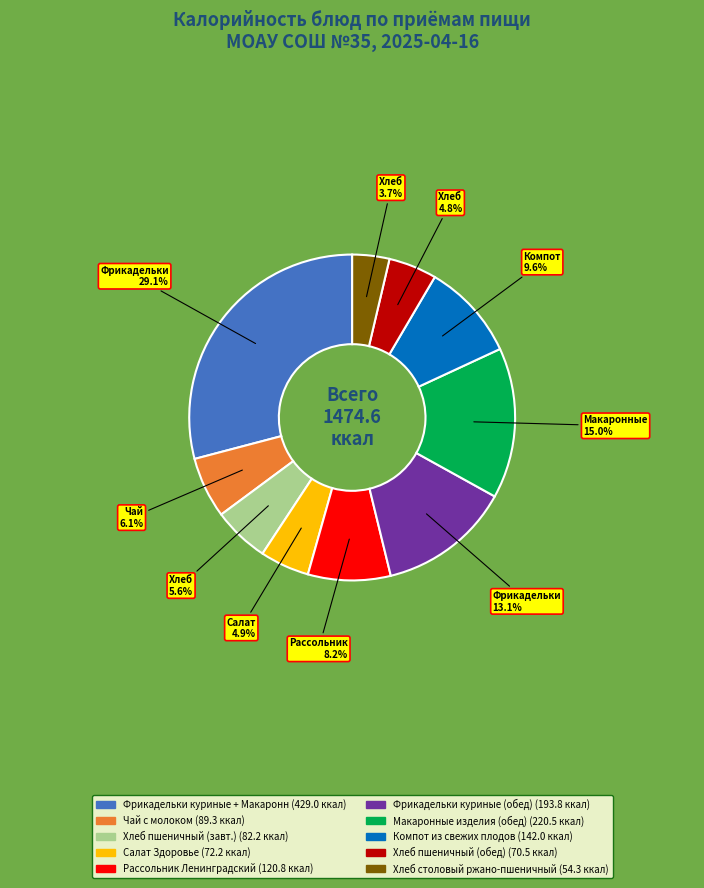

Is there a majority slice in this chart?

No